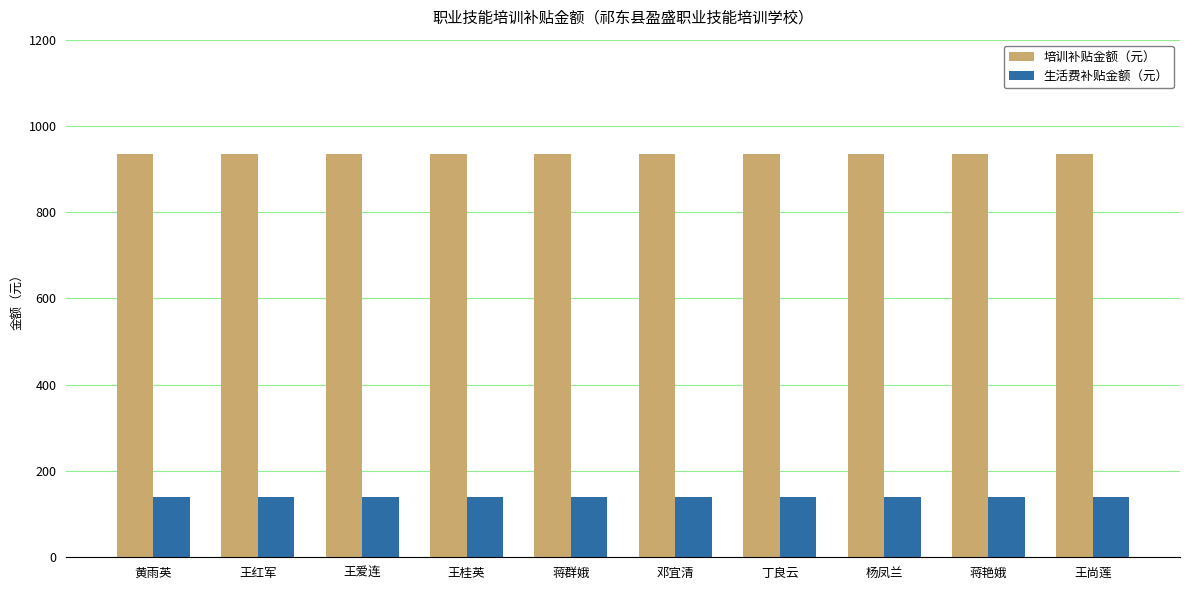

What is the spread (max minus min) of values at 邓宜清?

795